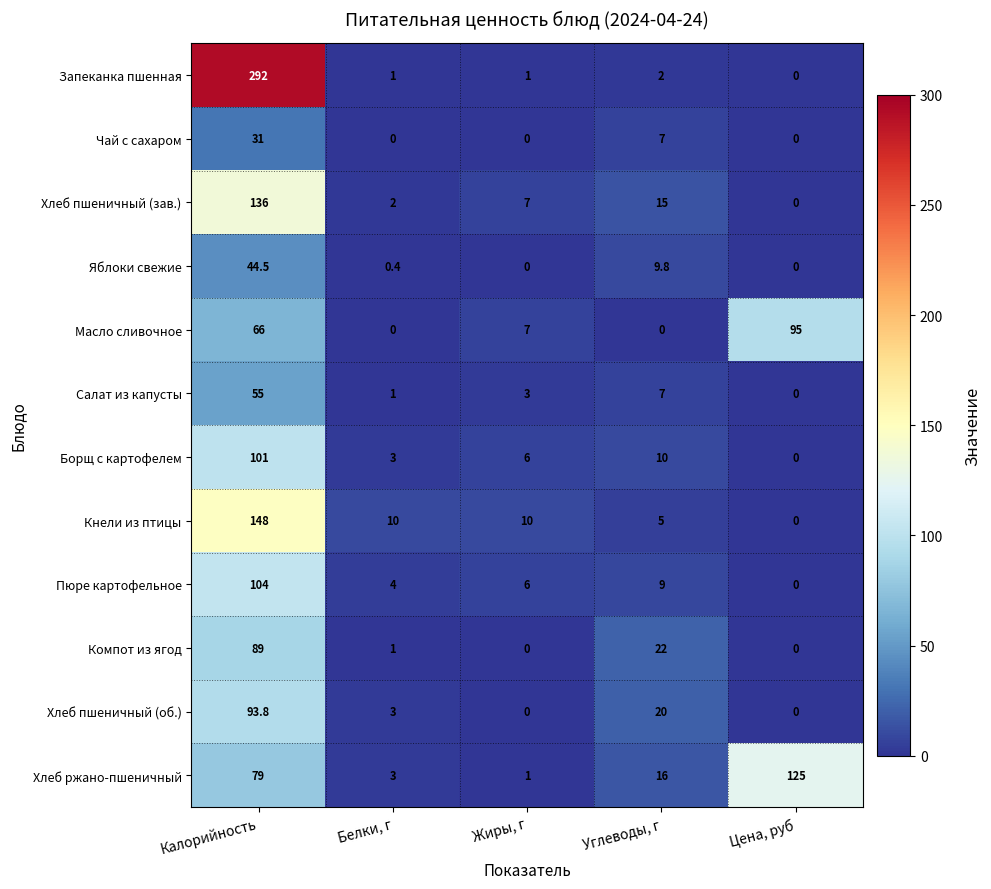

At which category does the chart reach its peak across all series?

Калорийность